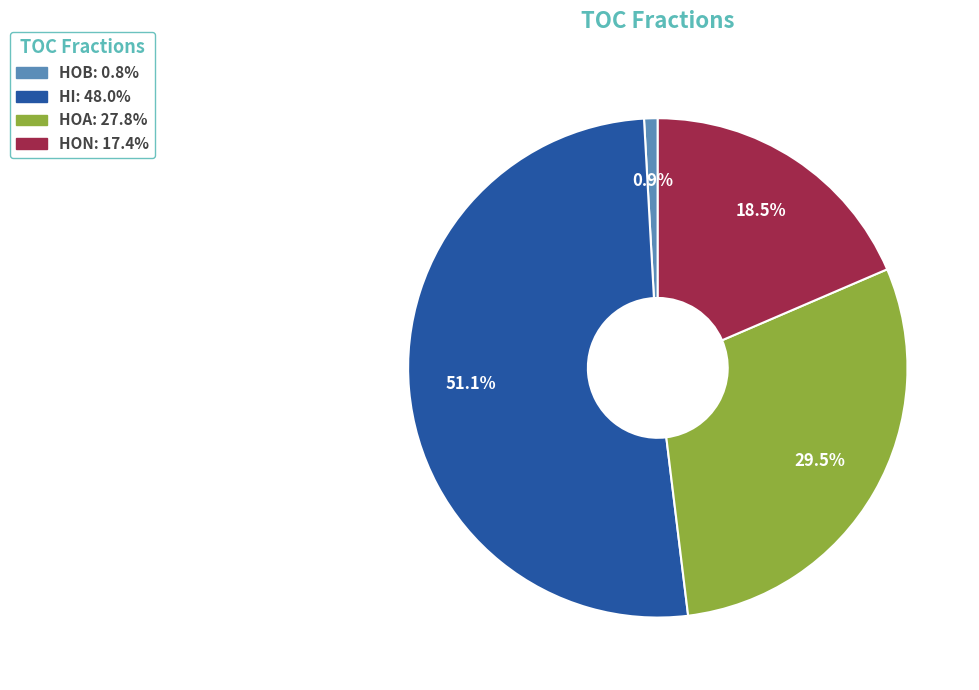

To the nearest percent, what portion does HOB represent?

1%